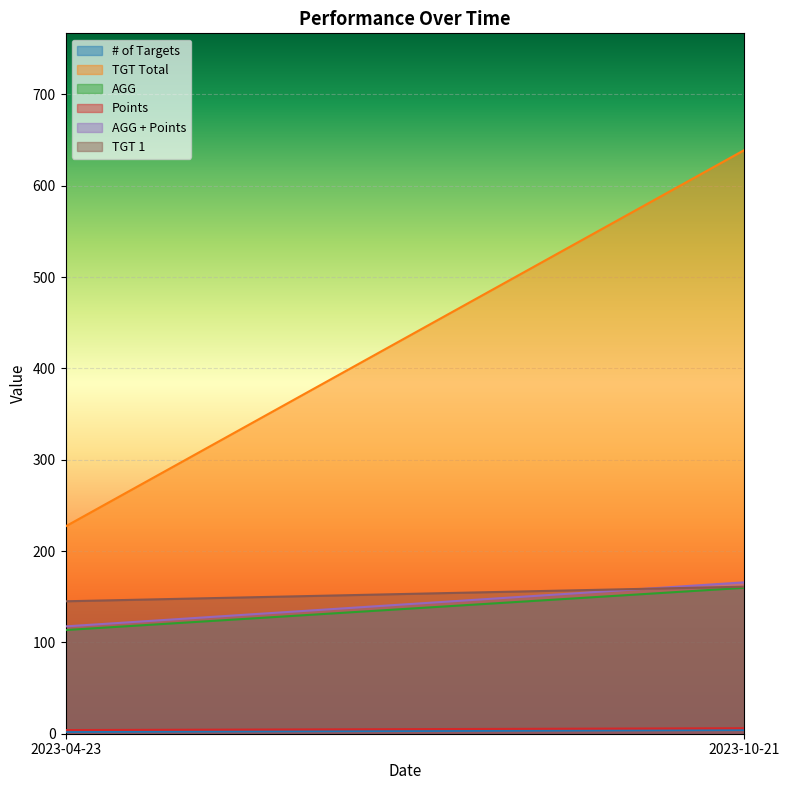

Reading left to right, transcribe all the data shown in this chart.

# of Targets: 2.0	4.0
TGT Total: 227.0	639.0
AGG: 113.5	159.8
Points: 4.0	6.0
AGG + Points: 117.5	165.8
TGT 1: 145.0	161.0